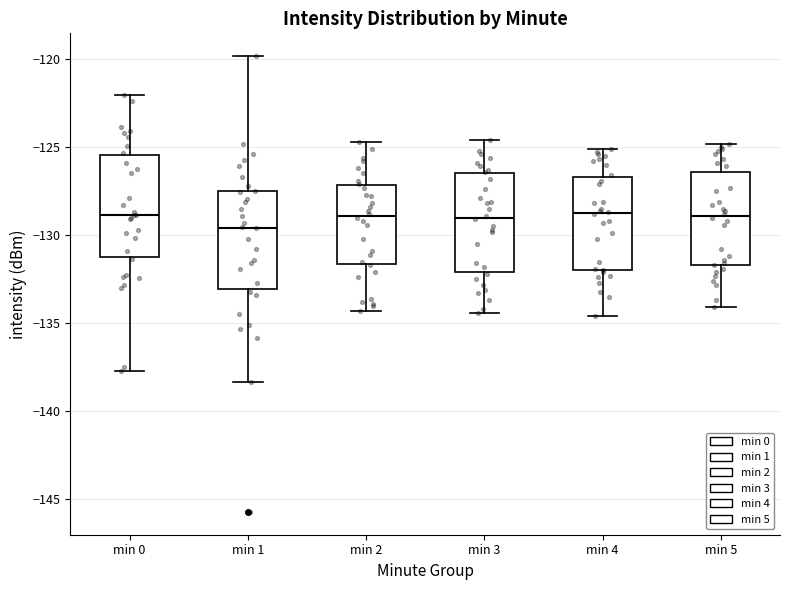

Which box's median line is the lowest?

min 1